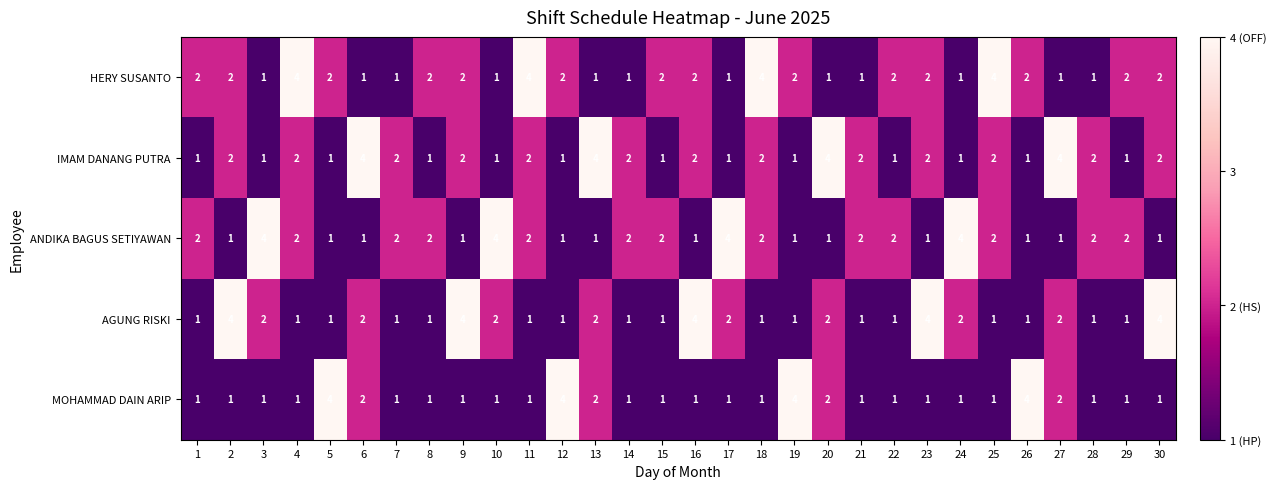

What is the maximum value for HERY SUSANTO?

4